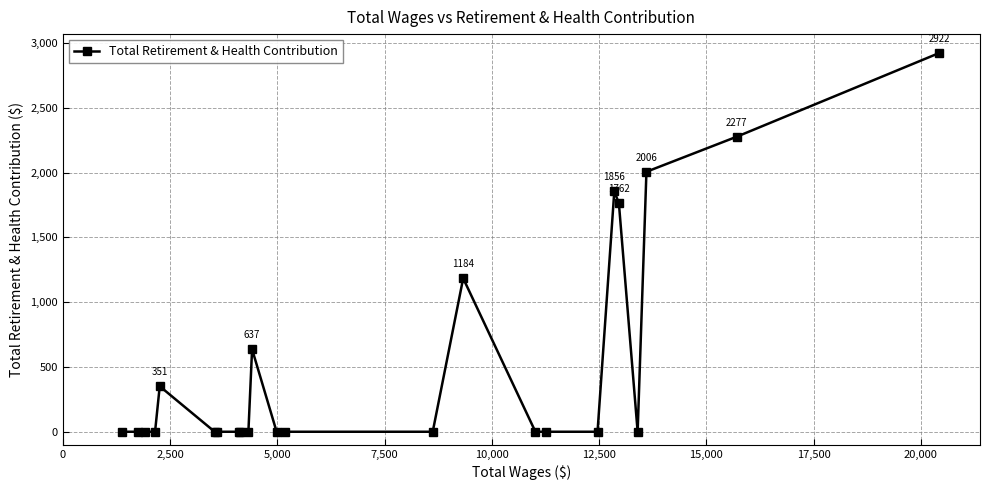

Reading right to left, list all the values displayed in this chart.

2922	2277	2006	0	1762	1856	0	0	0	1184	0	0	0	637	0	0	0	0	0	351	0	0	0	0